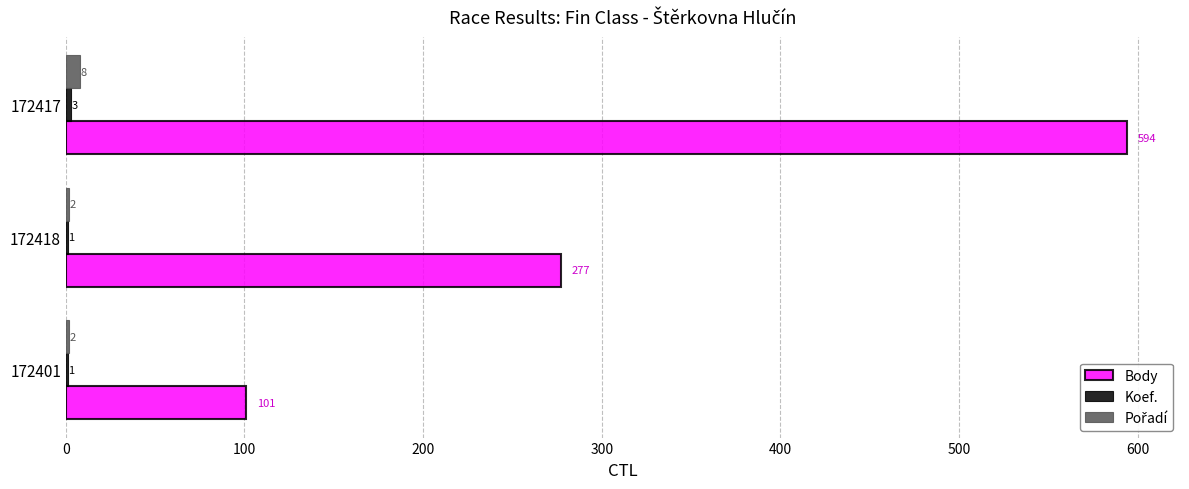

What is the sum of the Body values at 172418 and 172401?

378